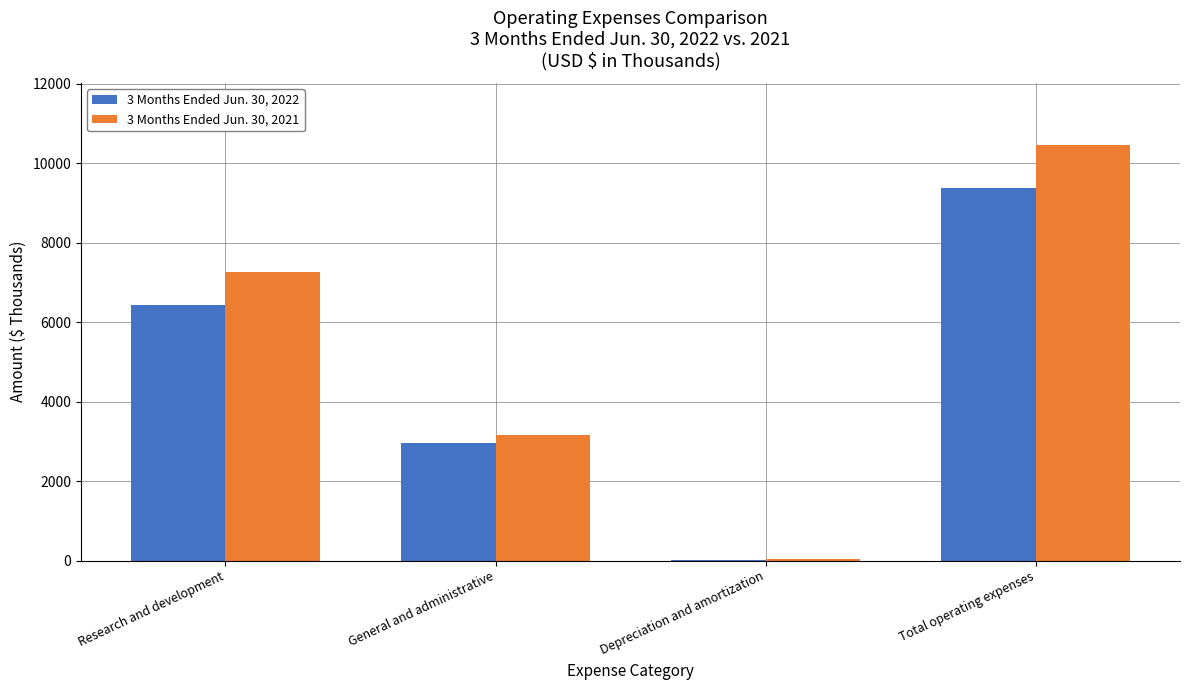

The value of 3 Months Ended Jun. 30, 2021 at General and administrative is 4603. True or false?

False